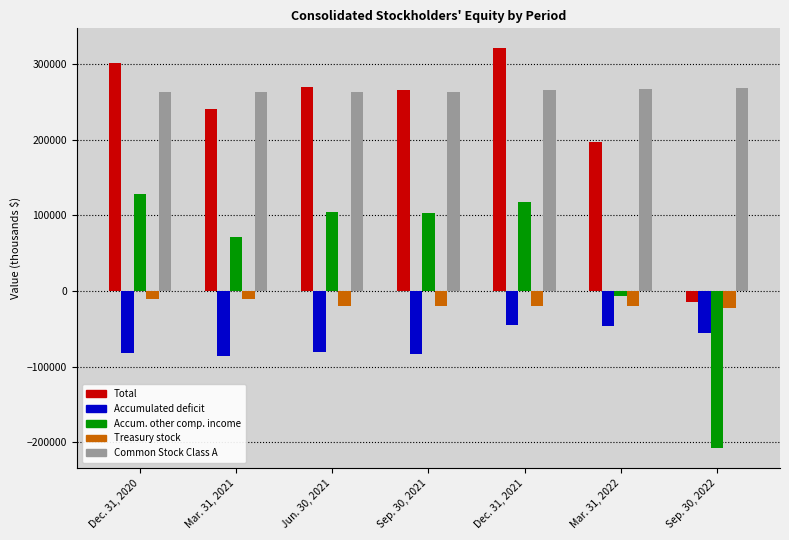

What are all the series names shown in the legend?

Total, Accumulated deficit, Accum. other comp. income, Treasury stock, Common Stock Class A